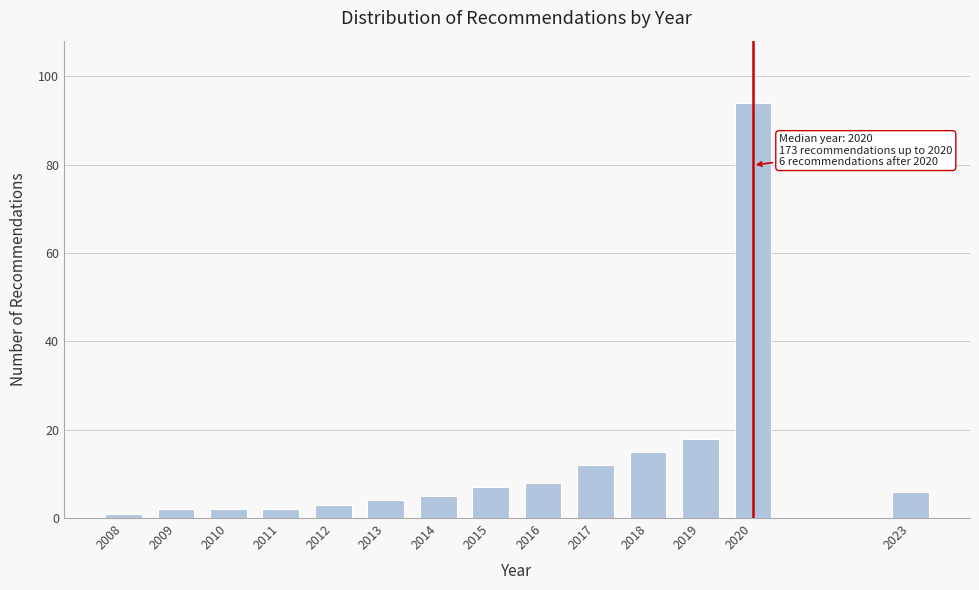

Reading left to right, transcribe all the data shown in this chart.

2008=1	2009=2	2010=2	2011=2	2012=3	2013=4	2014=5	2015=7	2016=8	2017=12	2018=15	2019=18	2020=94	2023=6